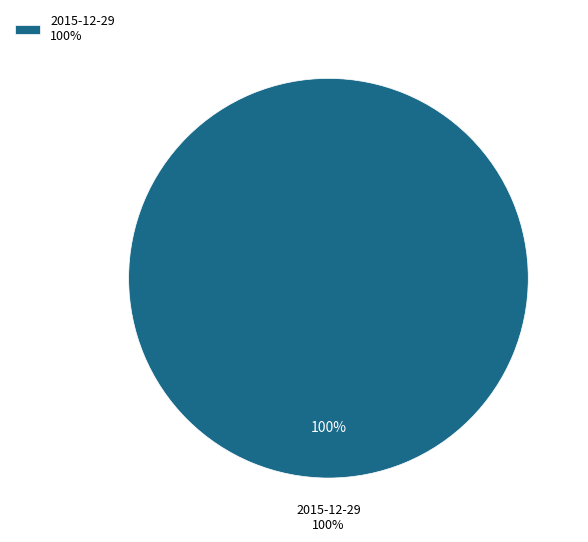

To the nearest percent, what is the combined percentage of 2015-12-29 and 2015-03-02?

100%